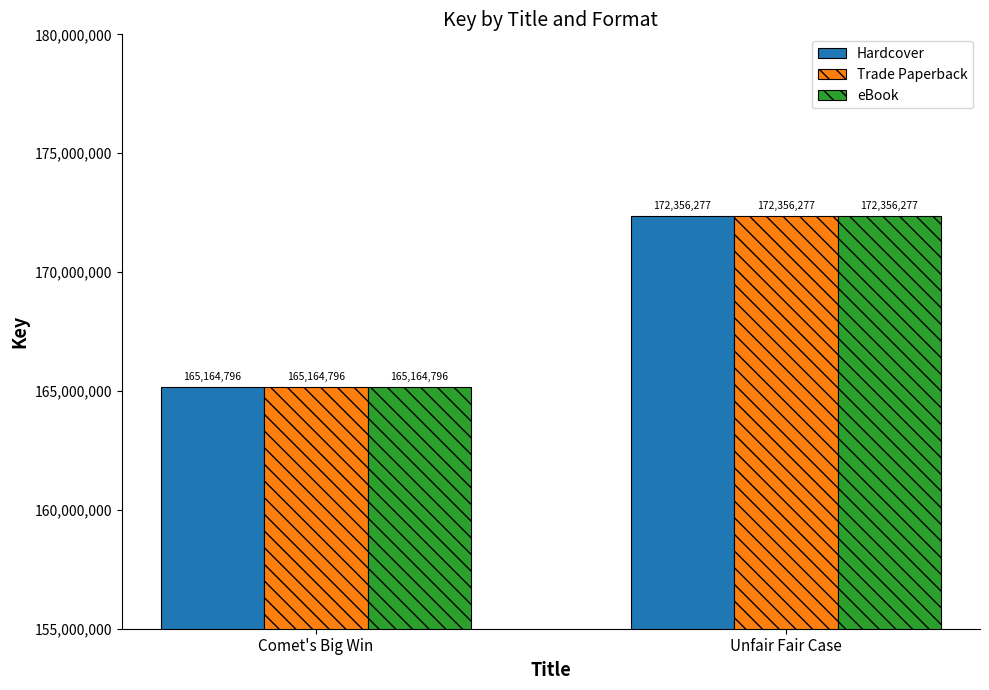

Does the chart contain any negative values?

No